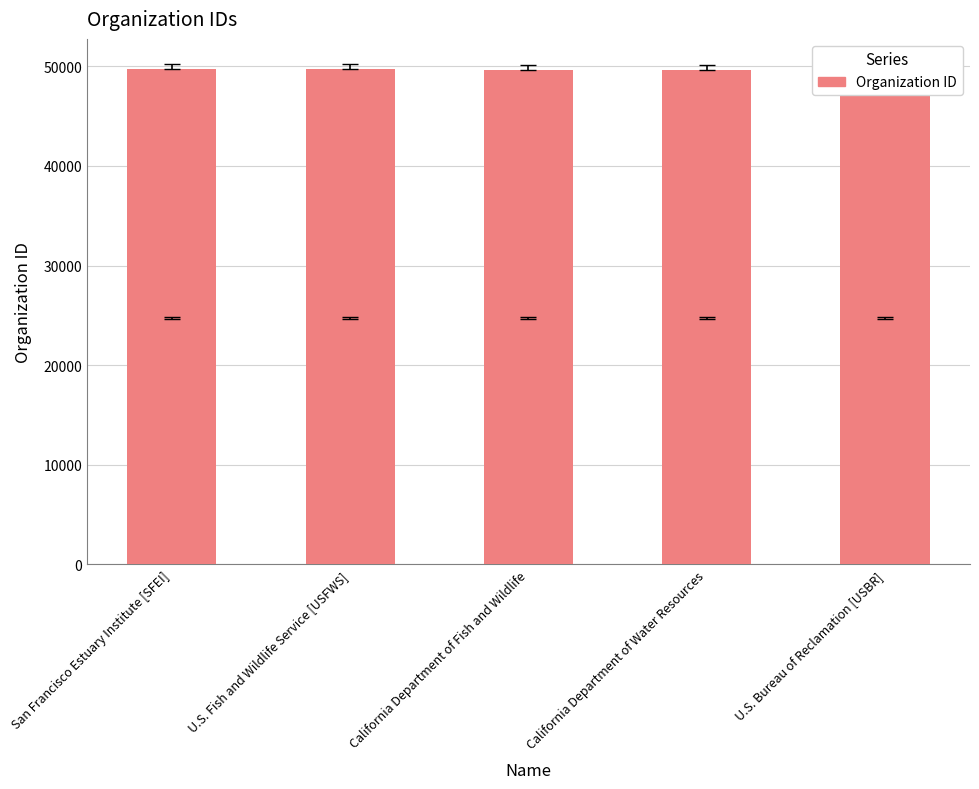

What is the minimum value shown in the chart?

49602